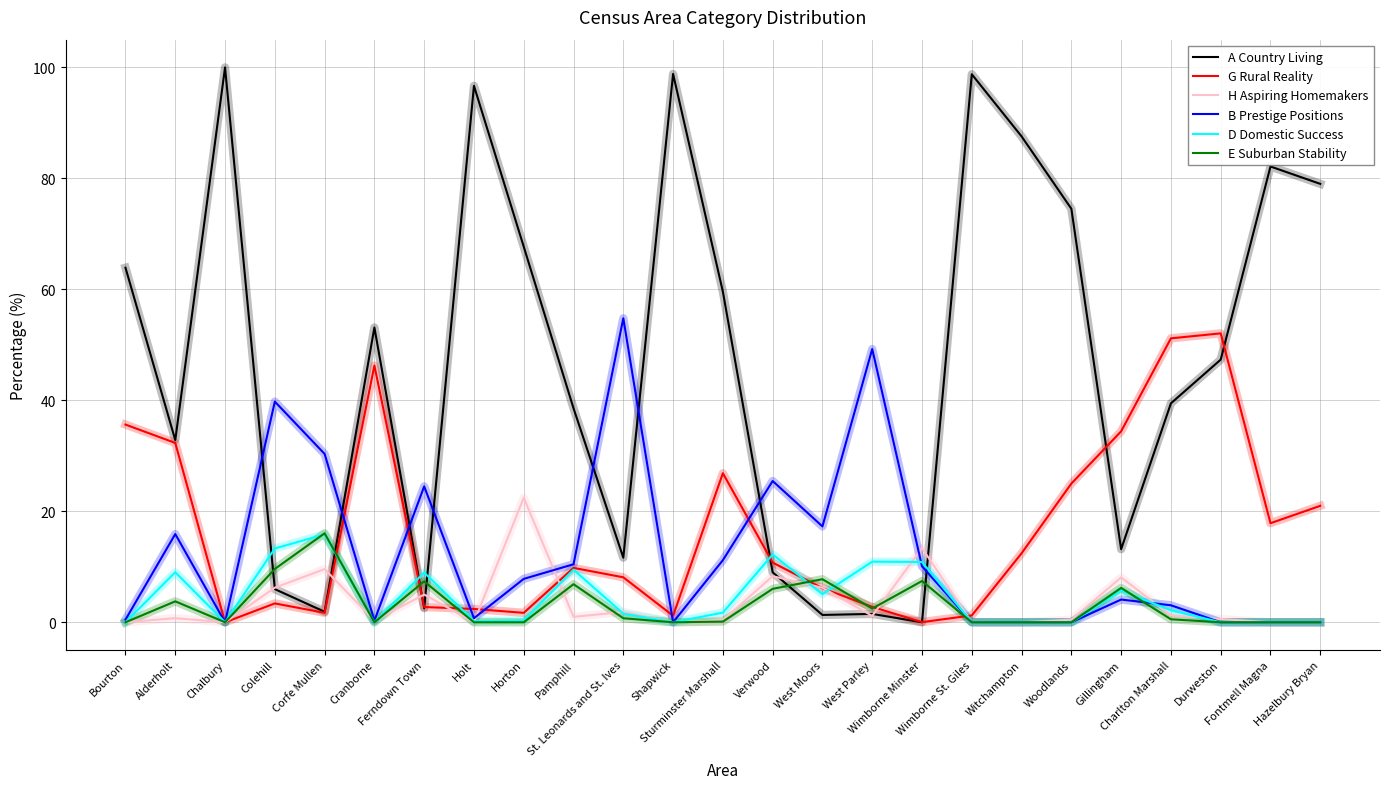

Which series has the widest spread of values?

A Country Living